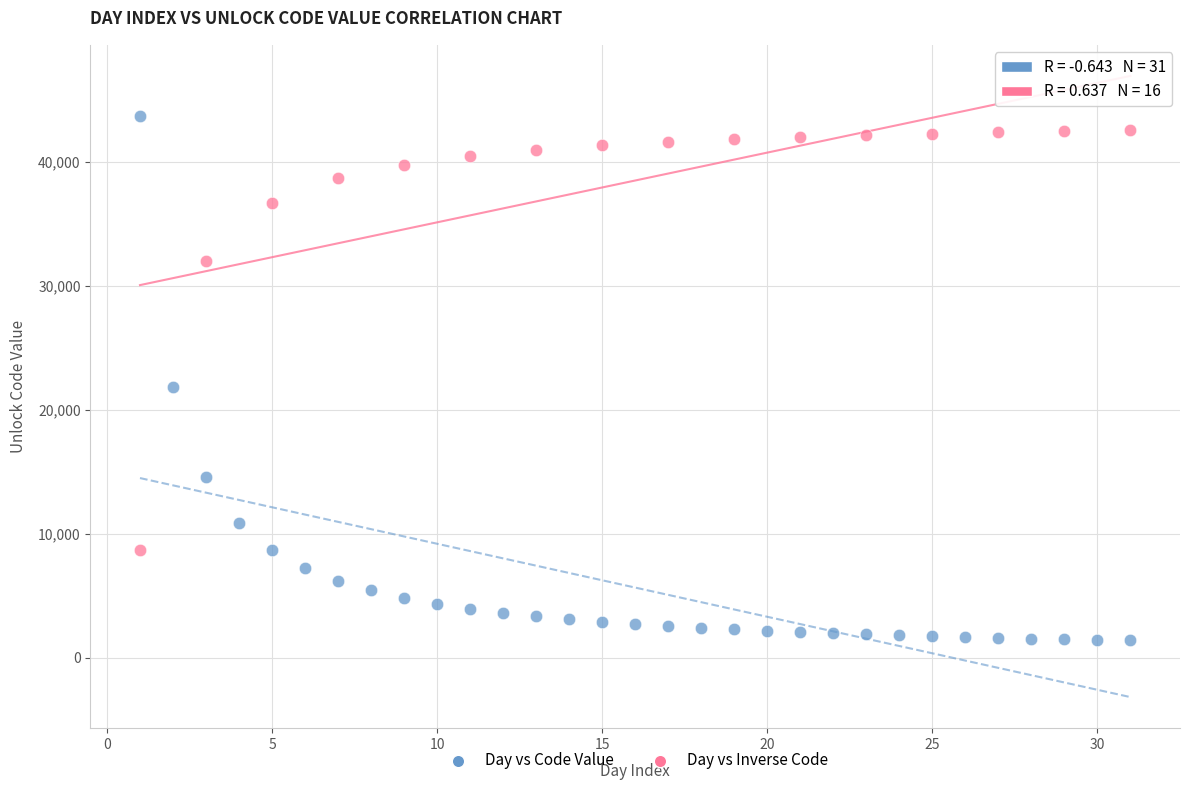

Which series has the largest Y range (max minus min)?

Day vs Code Value